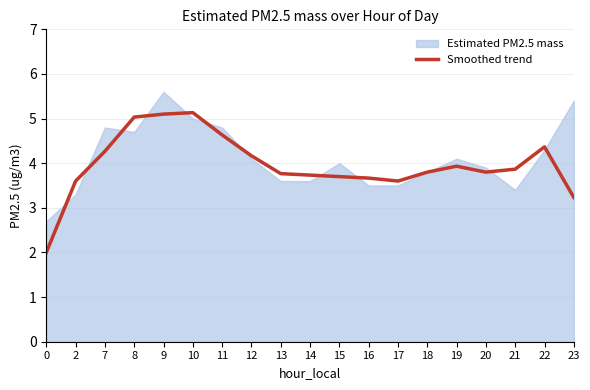

The value of Smoothed trend at 14 is 3.7. True or false?

True